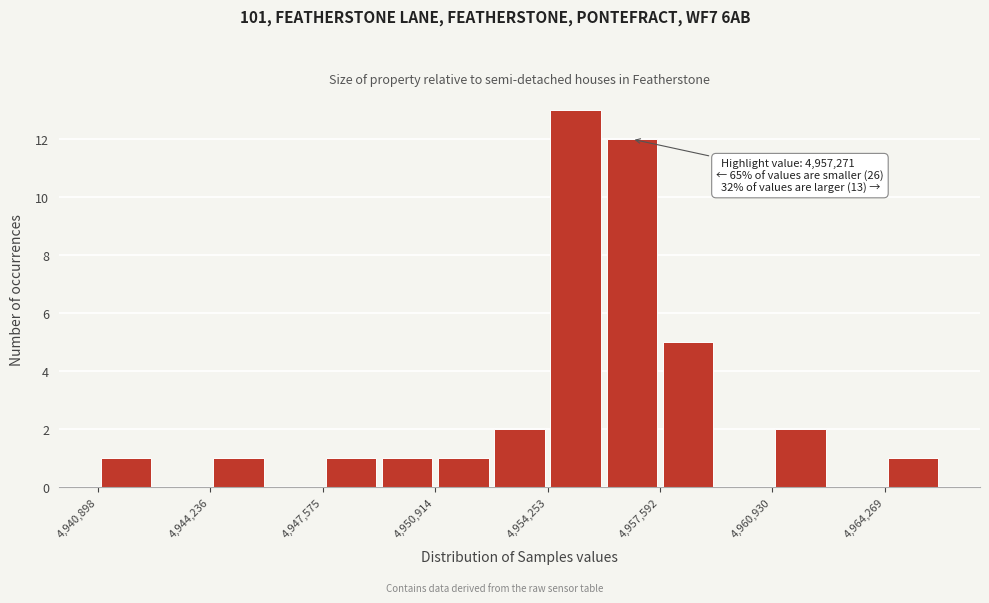

Read against the x-axis, roughly where is the centre of the tallest bar?

4955000